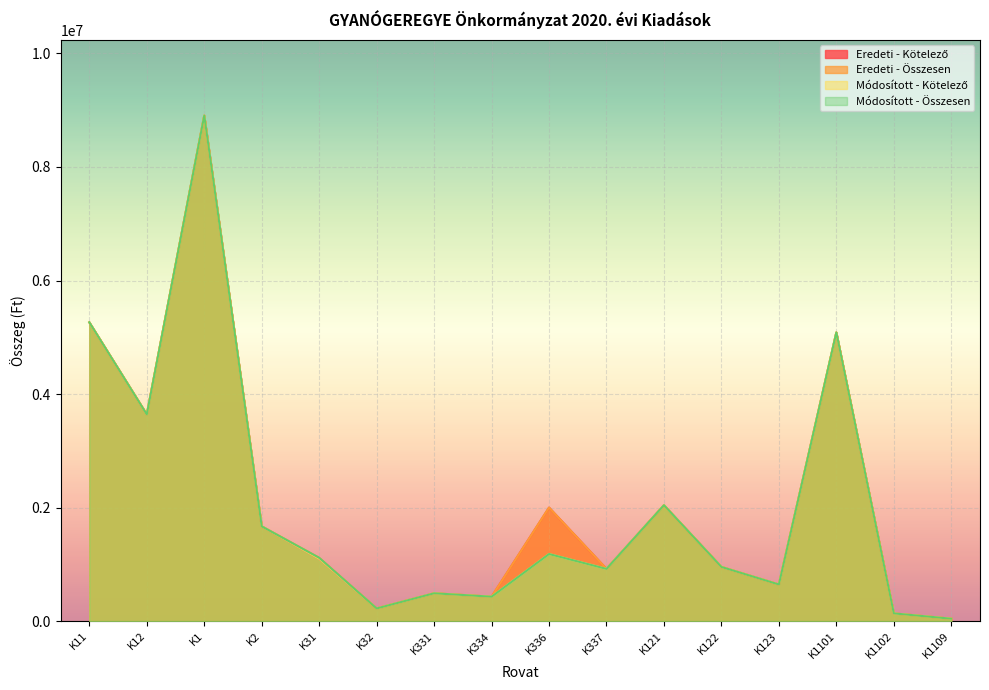

Rank the series by their maximum value, from highest to lowest.

Eredeti - Kötelező, Eredeti - Összesen, Módosított - Kötelező, Módosított - Összesen